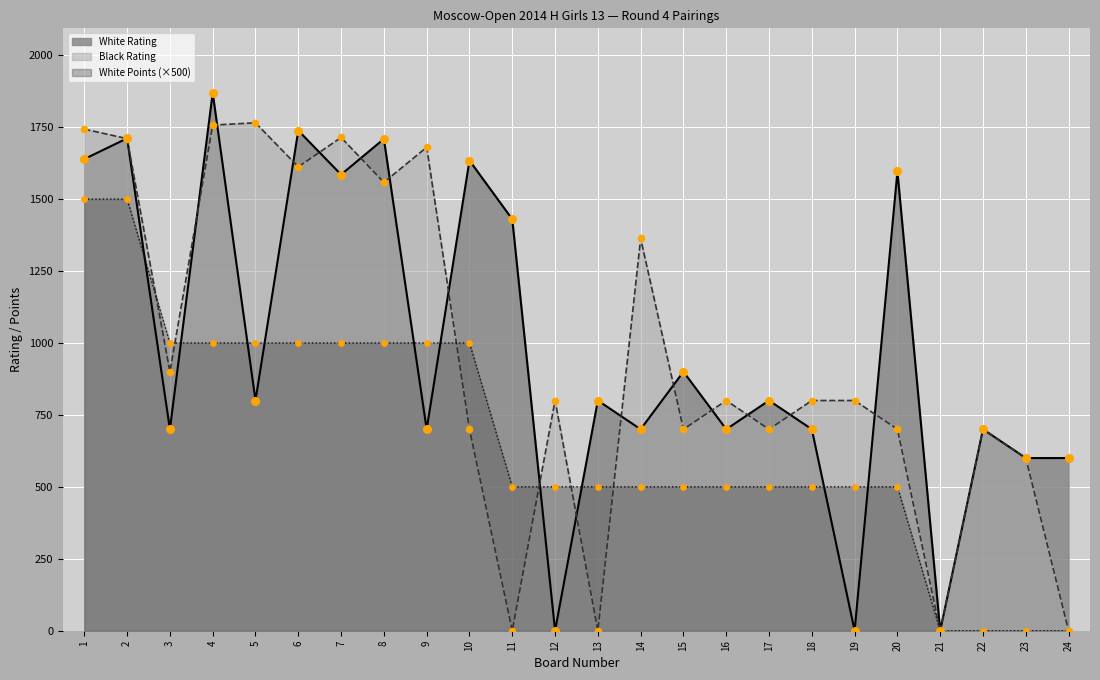

Which series contains the lowest Y value?

White Rating